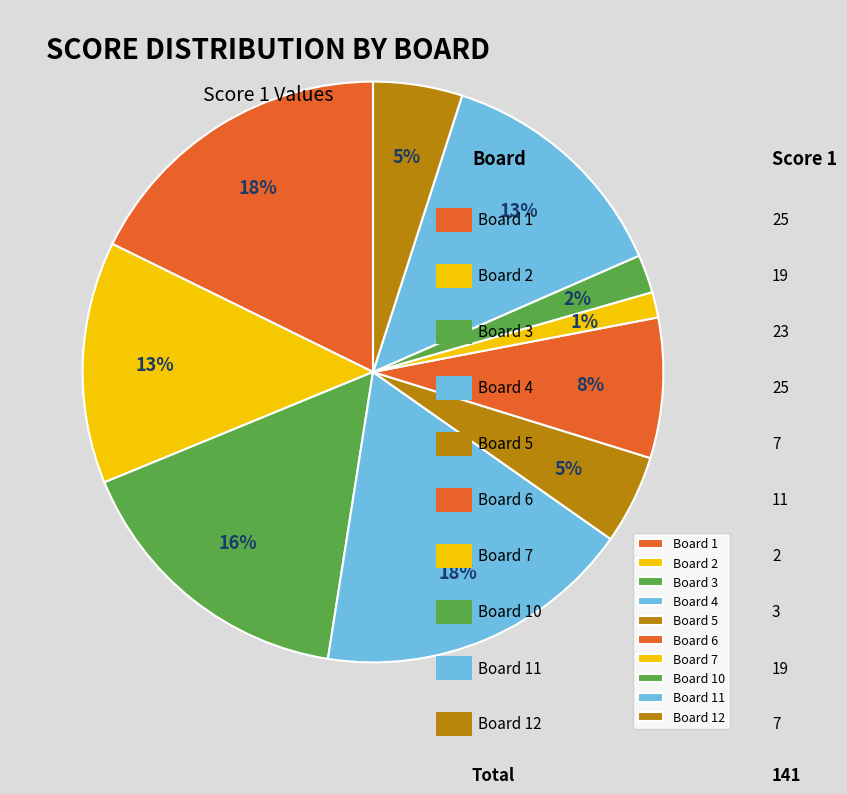

How many segments does this pie chart have?

10